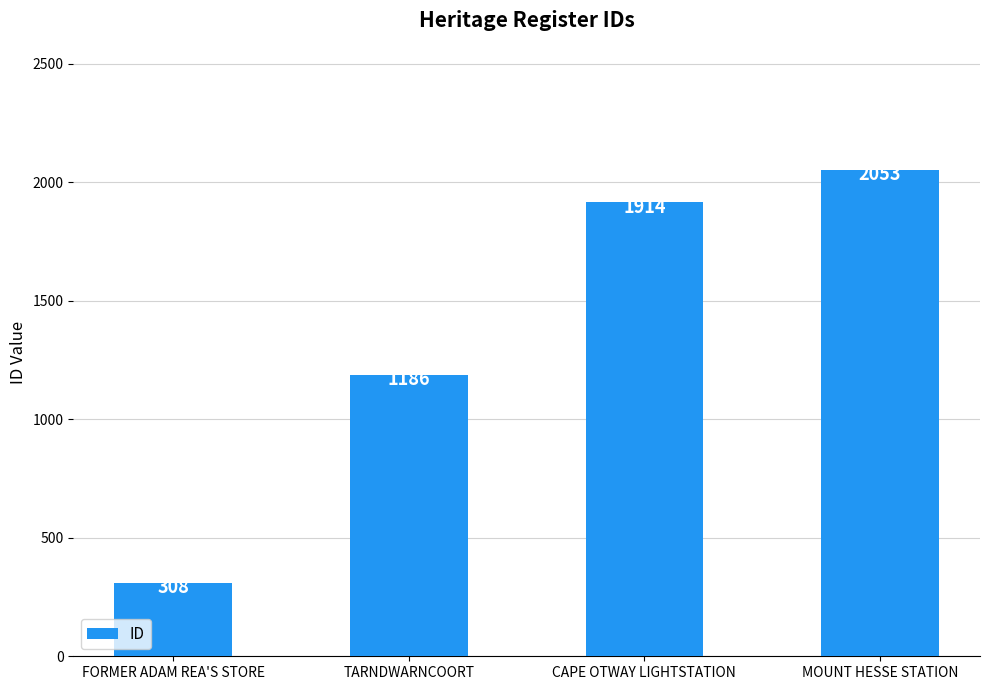

Which label corresponds to the smallest value in the chart?

FORMER ADAM REA'S STORE